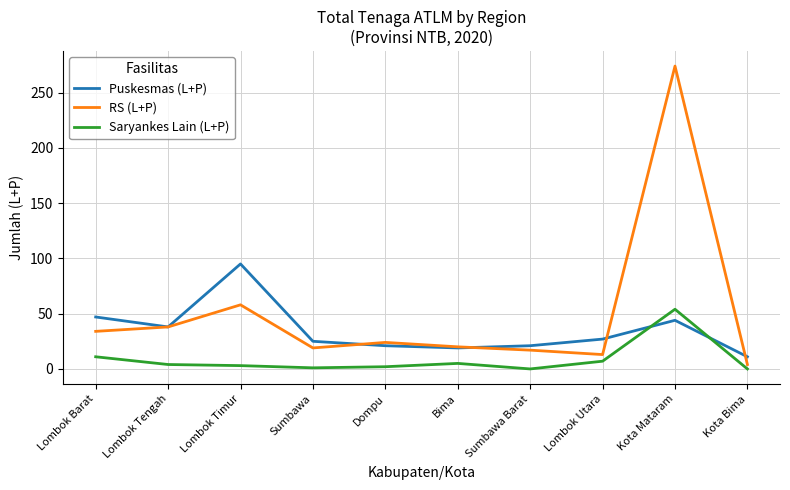

Is it true that Saryankes Lain (L+P) equals 20 at Kota Bima?

False